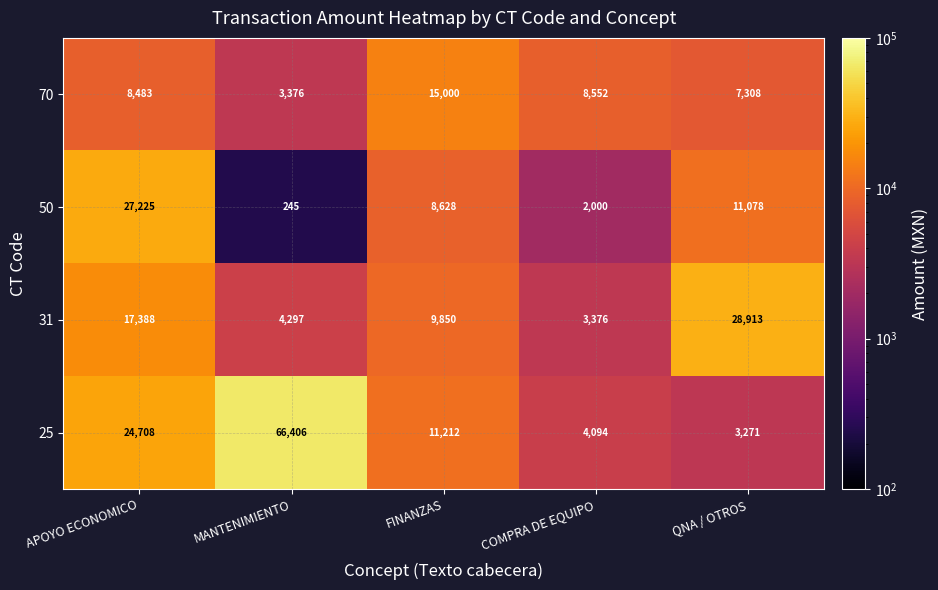

At which category does the chart reach its minimum across all series?

MANTENIMIENTO